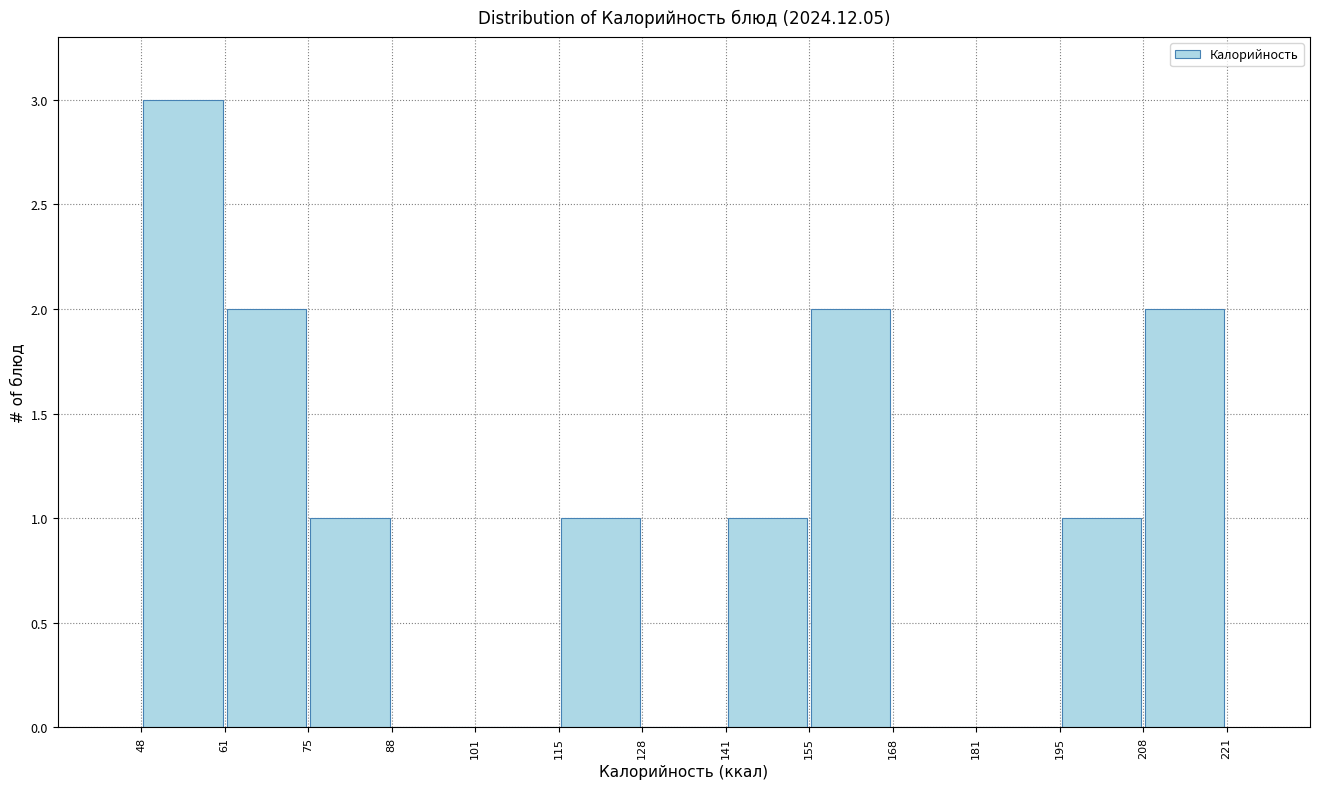

Reading left to right, transcribe this chart: for each bar, give the range it covers on the x-axis and its height. The values are not printed on the chart, so give them approximately, as read against the axis.

48 to 61: 3
61 to 75: 2
75 to 88: 1
88 to 101: 0
101 to 115: 0
115 to 128: 1
128 to 141: 0
141 to 155: 1
155 to 168: 2
168 to 181: 0
181 to 195: 0
195 to 208: 1
208 to 221: 2